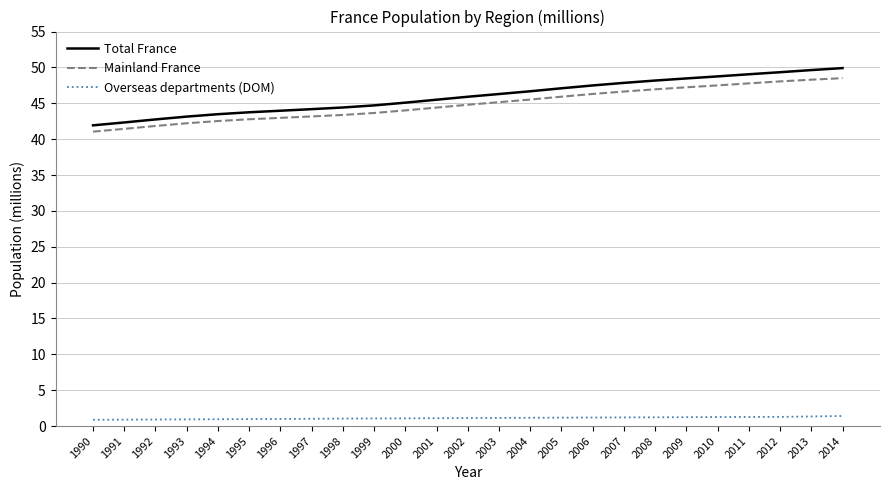

True or false: Overseas departments (DOM) and Mainland France cross at least once.

False